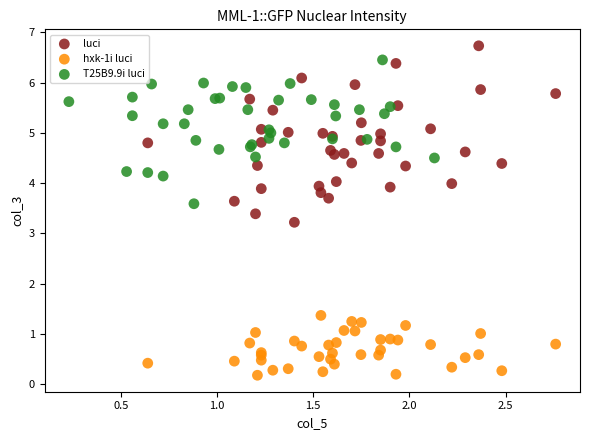

Which series has the widest spread of Y values?

luci